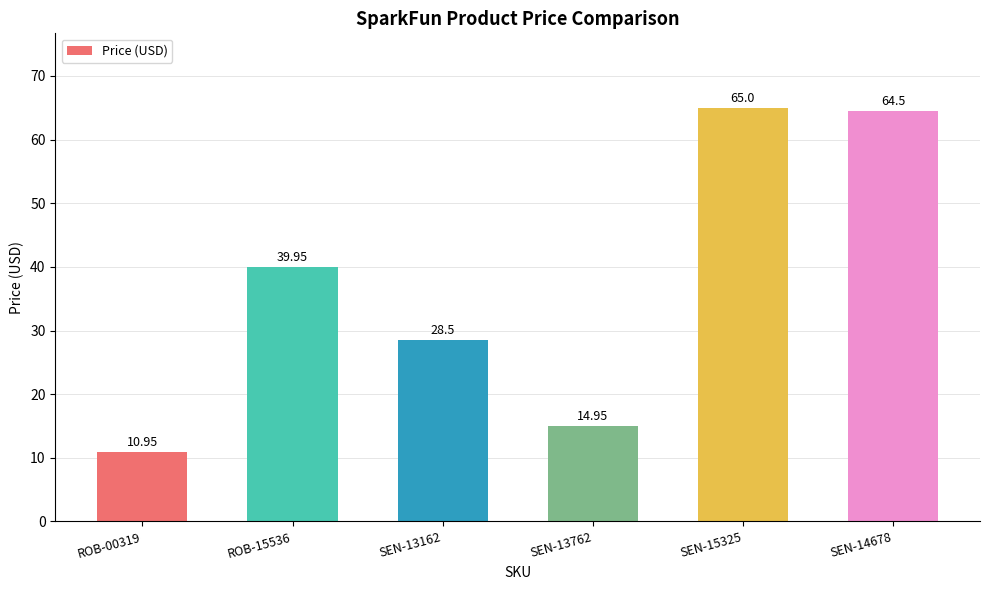

List the labels in order of value, largest first.

SEN-15325, SEN-14678, ROB-15536, SEN-13162, SEN-13762, ROB-00319